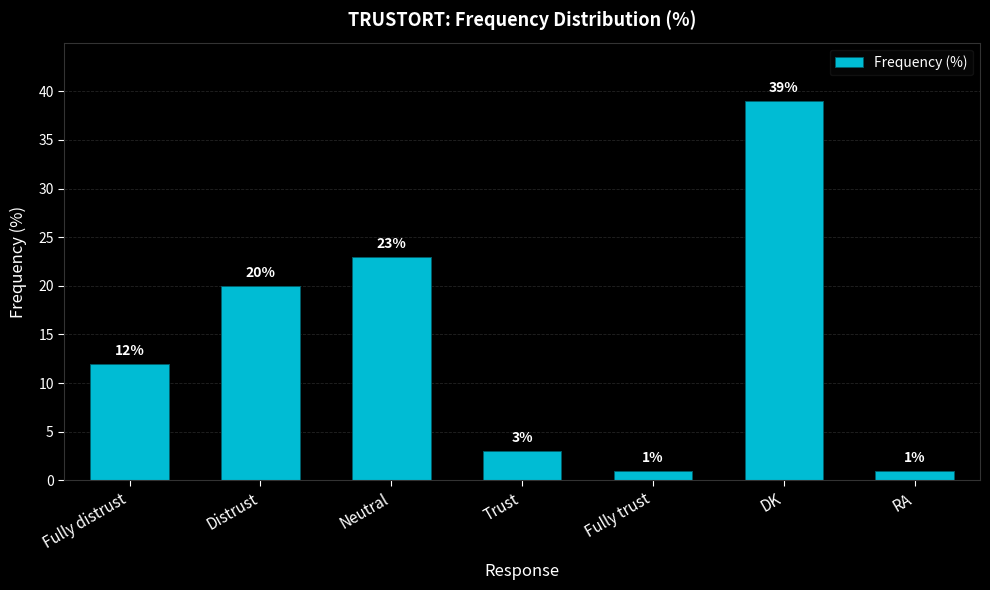

What is the change in value from Neutral to Fully trust?

-22